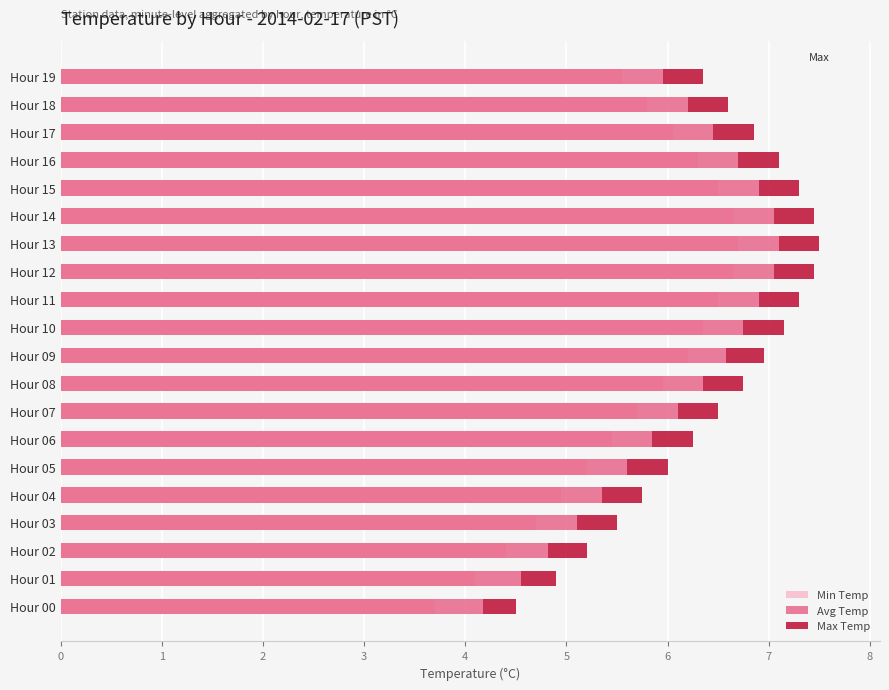

What is the difference between the second highest and second lowest values in the Avg Temp series?

2.5